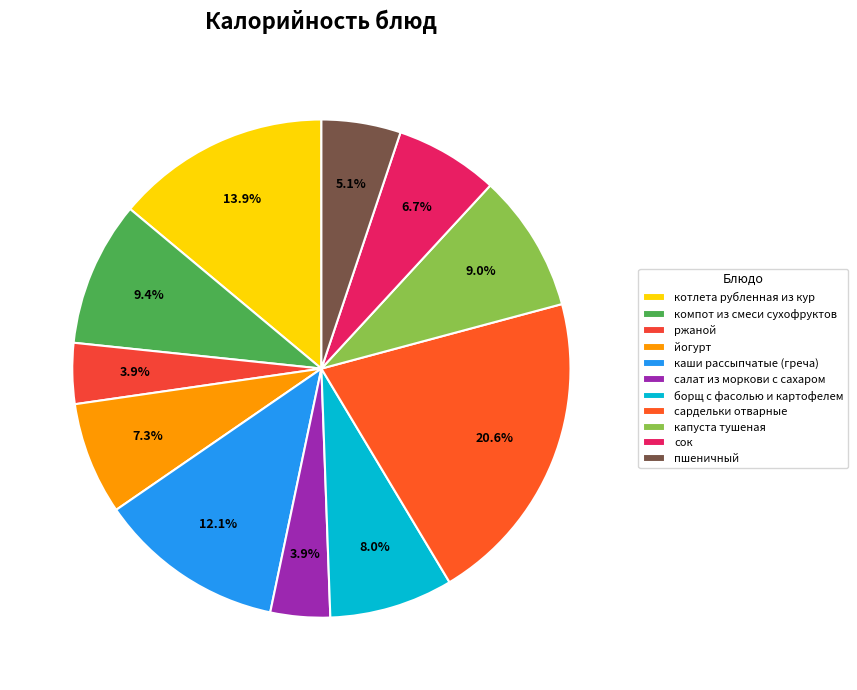

To the nearest percent, what portion does ржаной represent?

4%